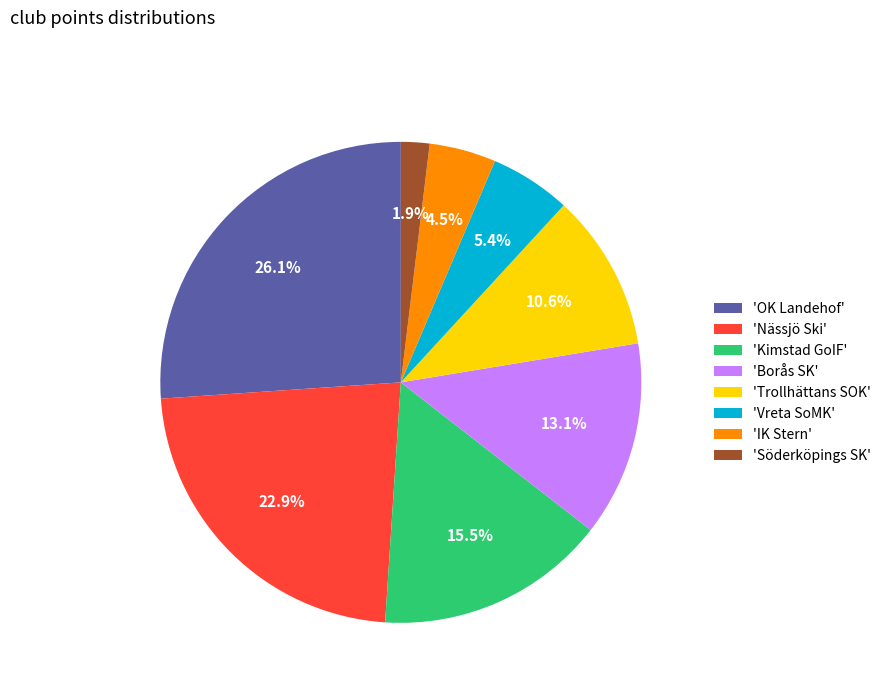

Is the sum of 'Söderköpings SK' and 'Nässjö Ski' greater than half?

No